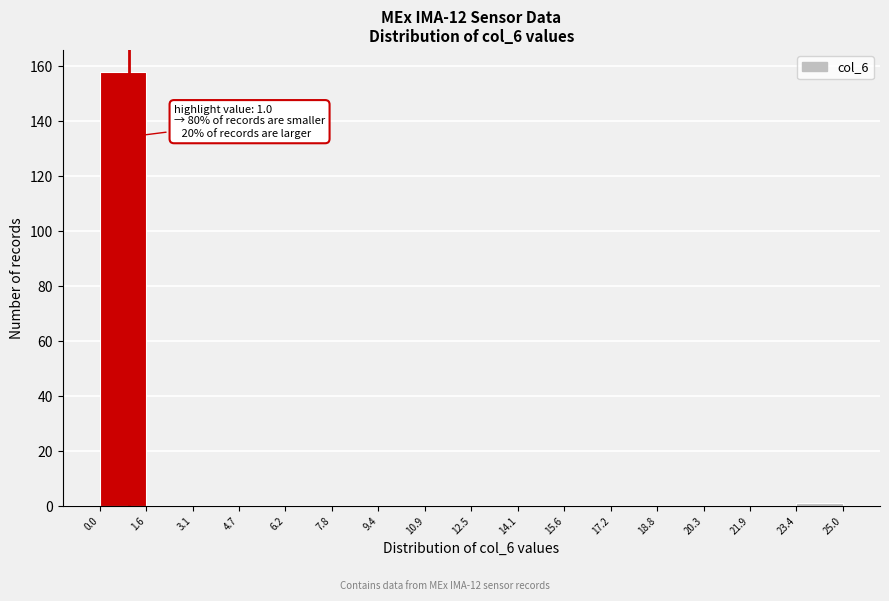

Over which range of the x-axis is the bar tallest?

0.0 to 1.6